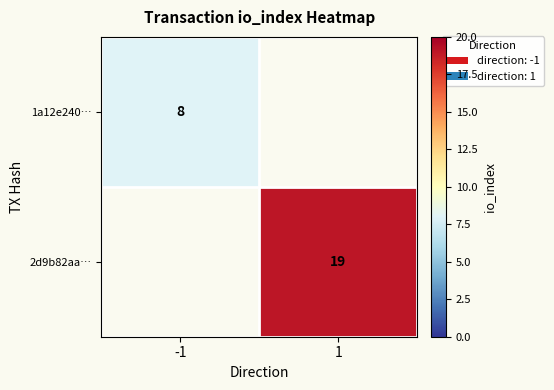

Is it true that 2d9b82aa… equals 19 at 1?

True